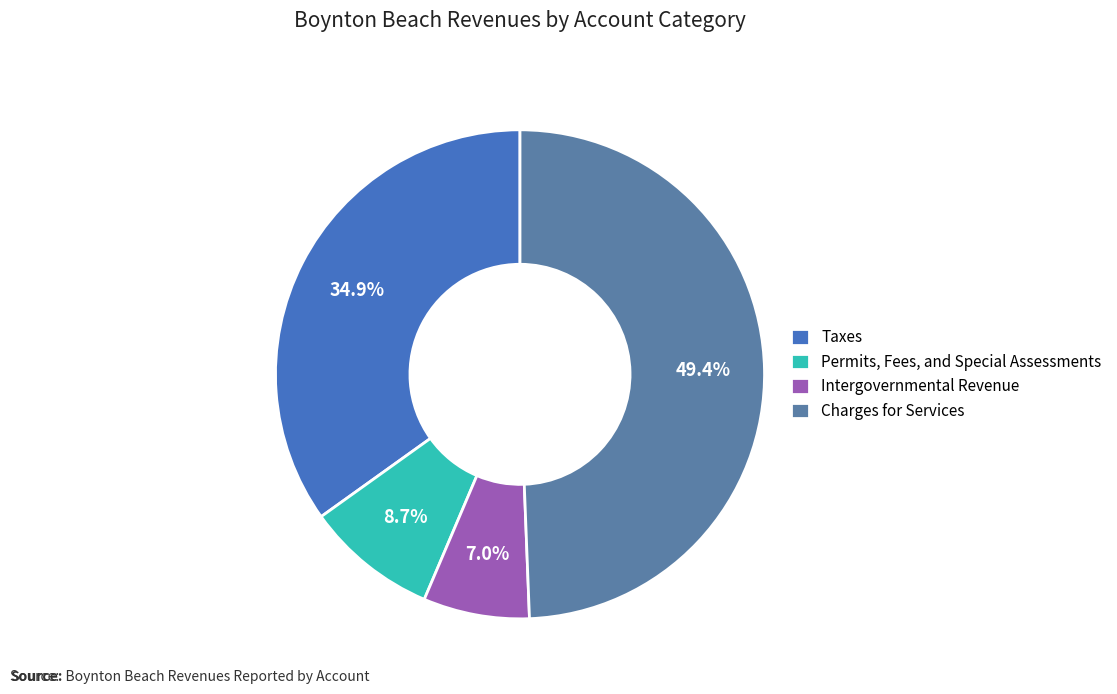

How many slices are in this pie chart?

4